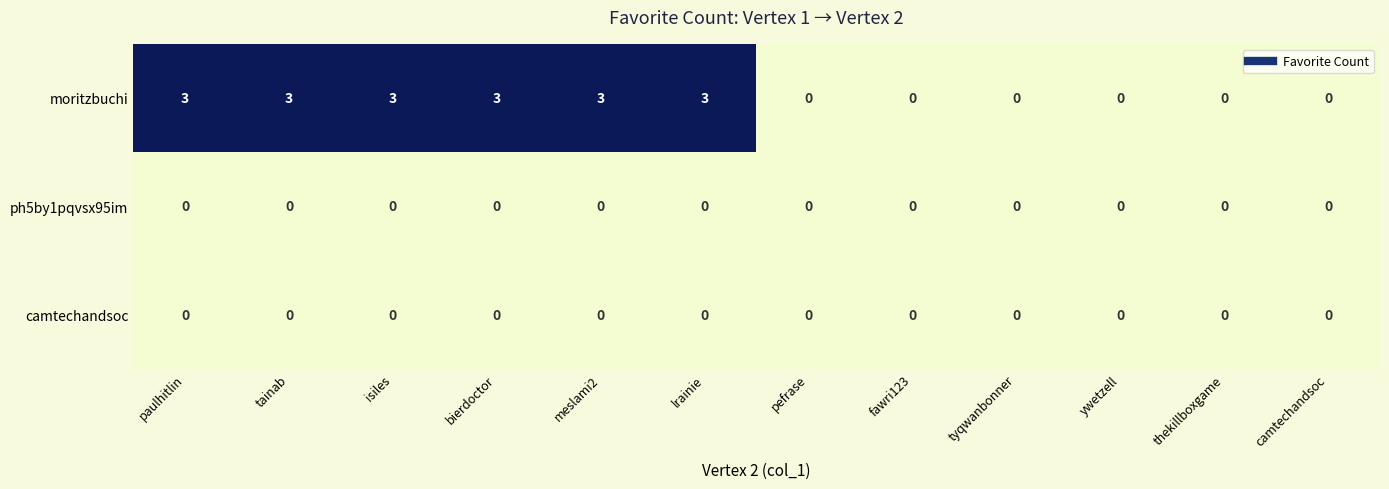

Which series has the largest range (max minus min)?

moritzbuchi